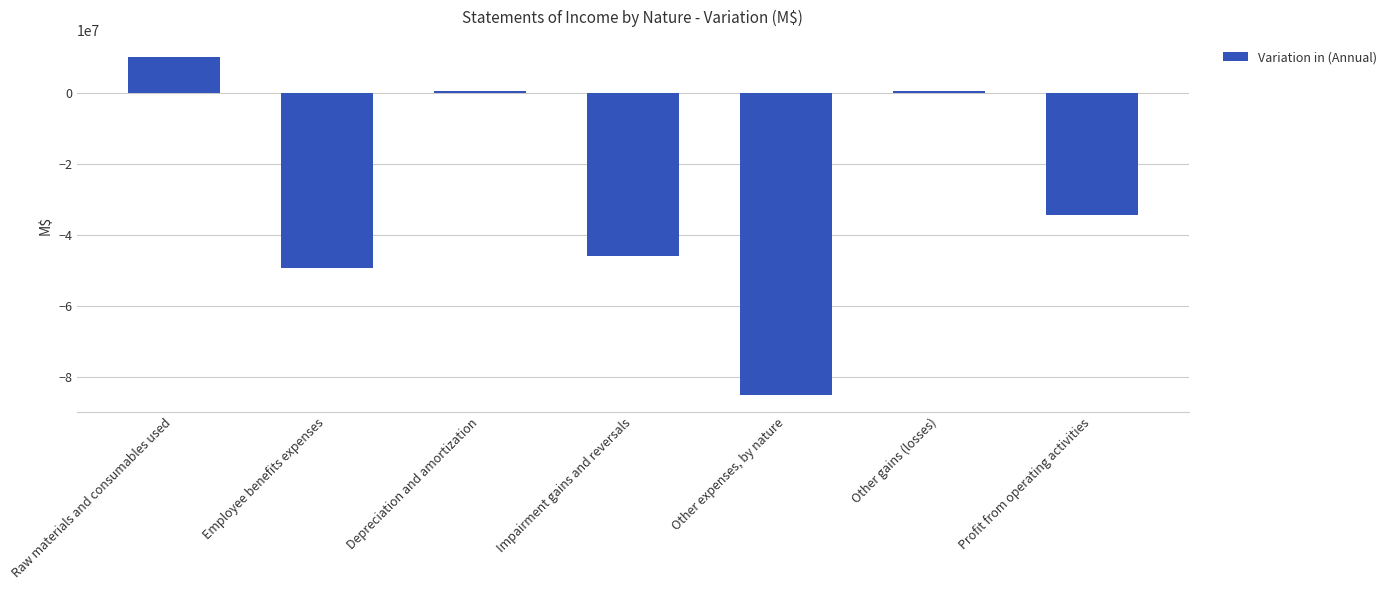

At which label is the value closest to -37412311?

Profit from operating activities